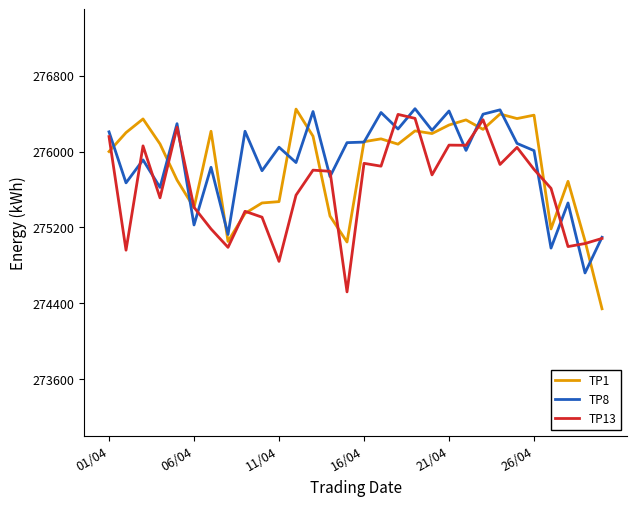

What is the minimum value shown in the chart?

274342